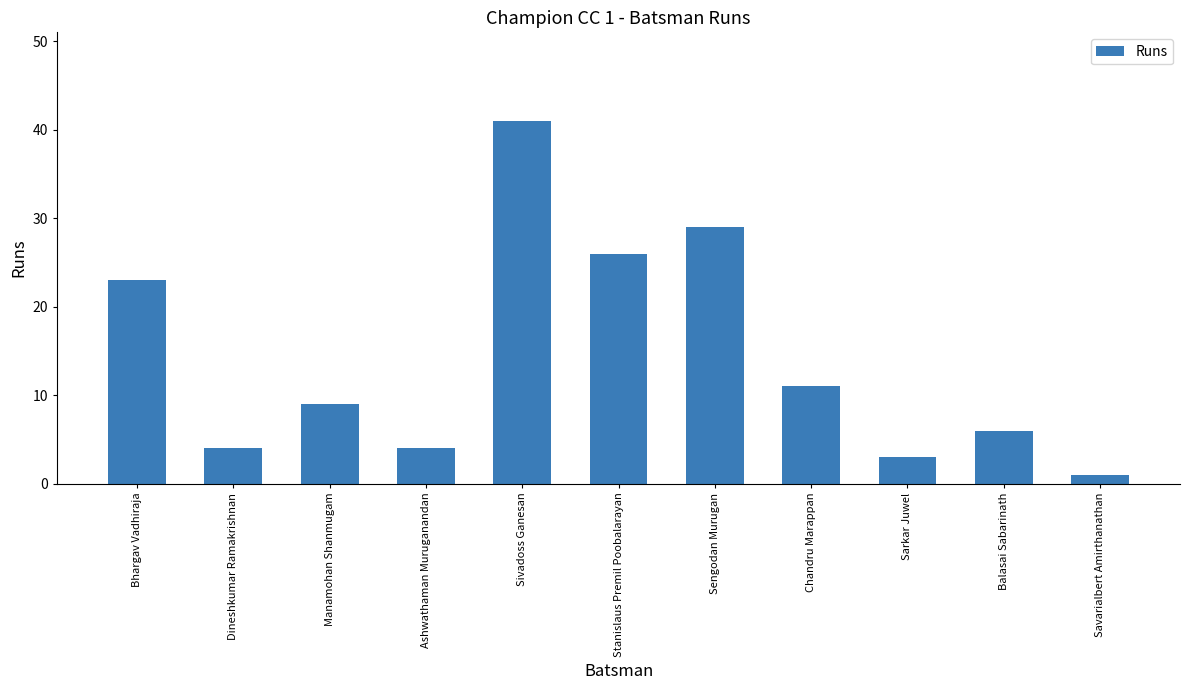

What is the sum of all values?

157